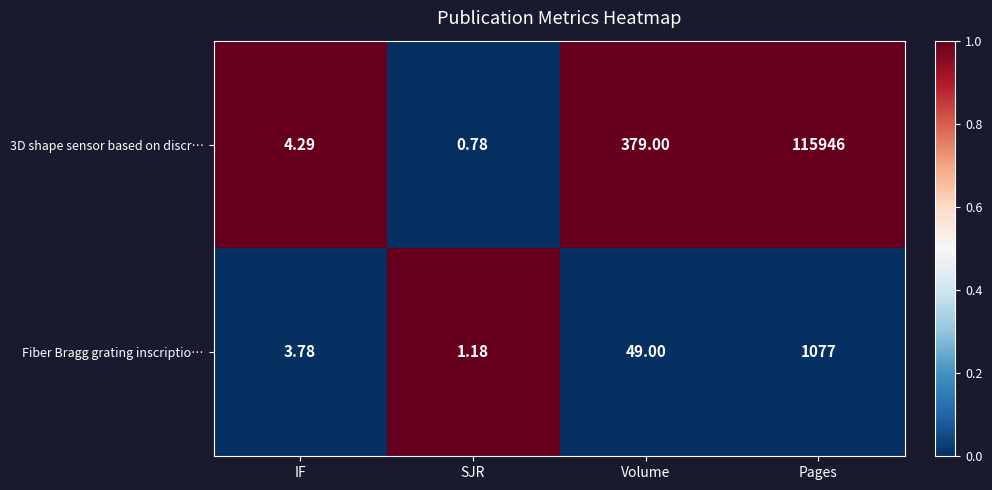

Rank the categories by 3D shape sensor based on discr… value from highest to lowest.

Pages, Volume, IF, SJR